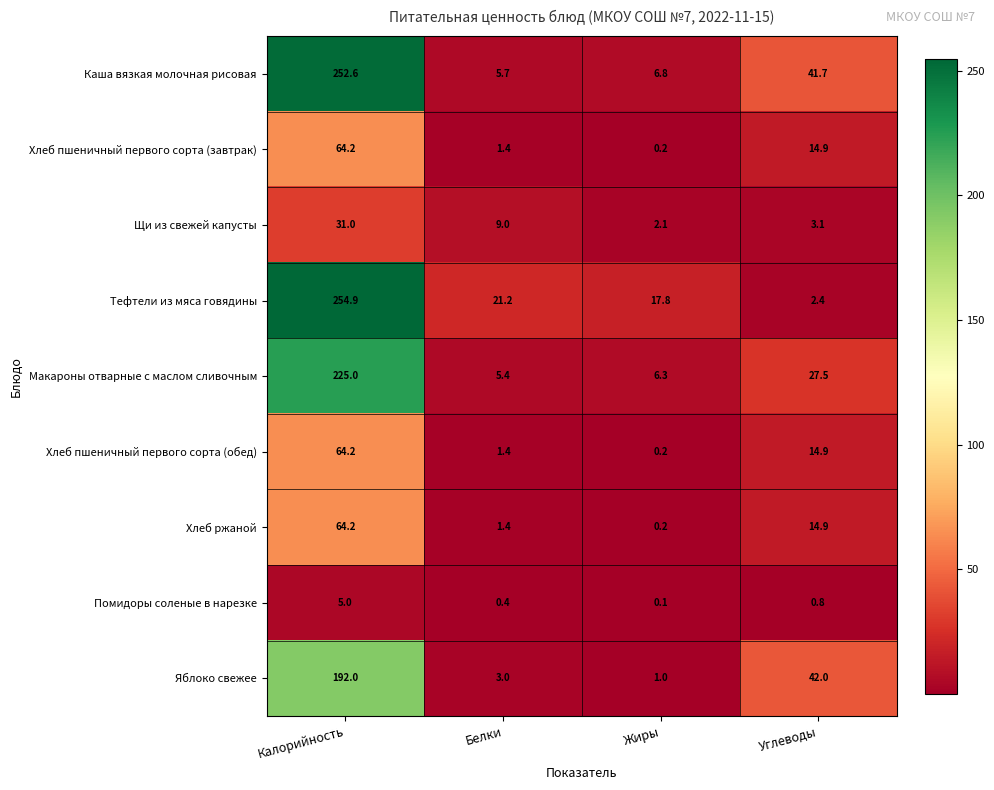

Count the number of data series in this chart.

9